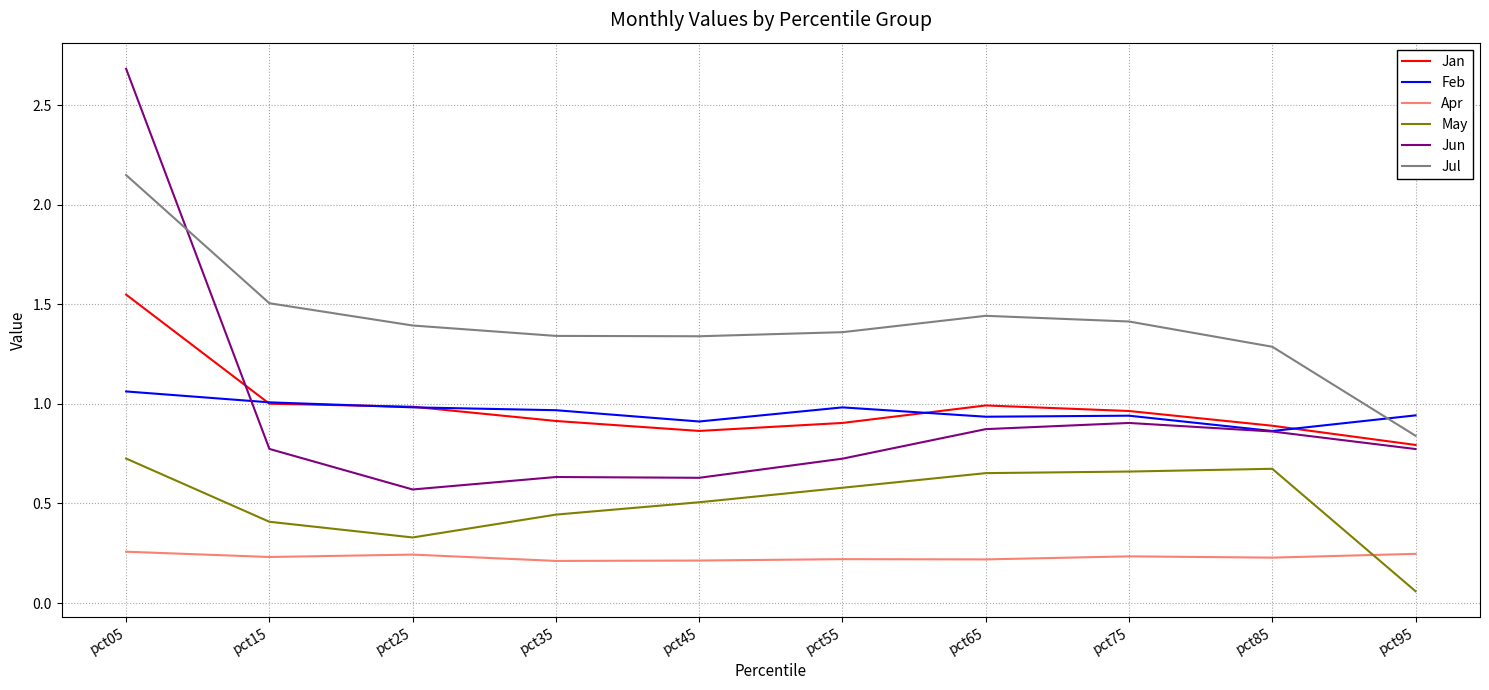

How many lines are shown in the chart?

6